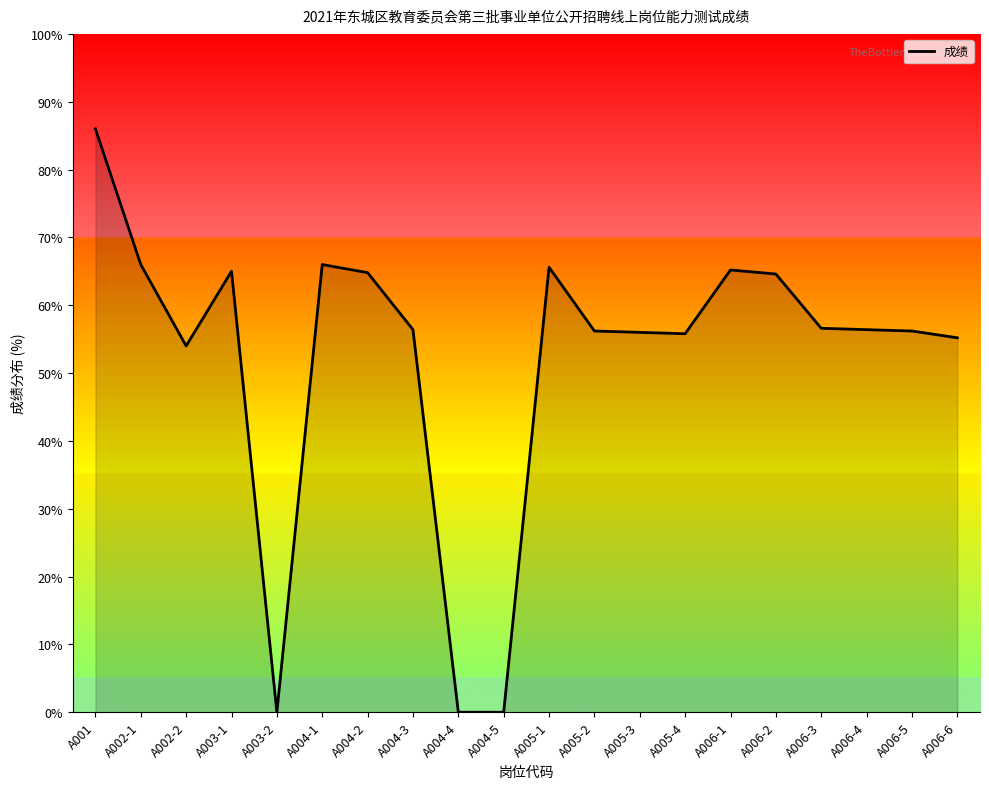

Where does the data first go above 56?

A001